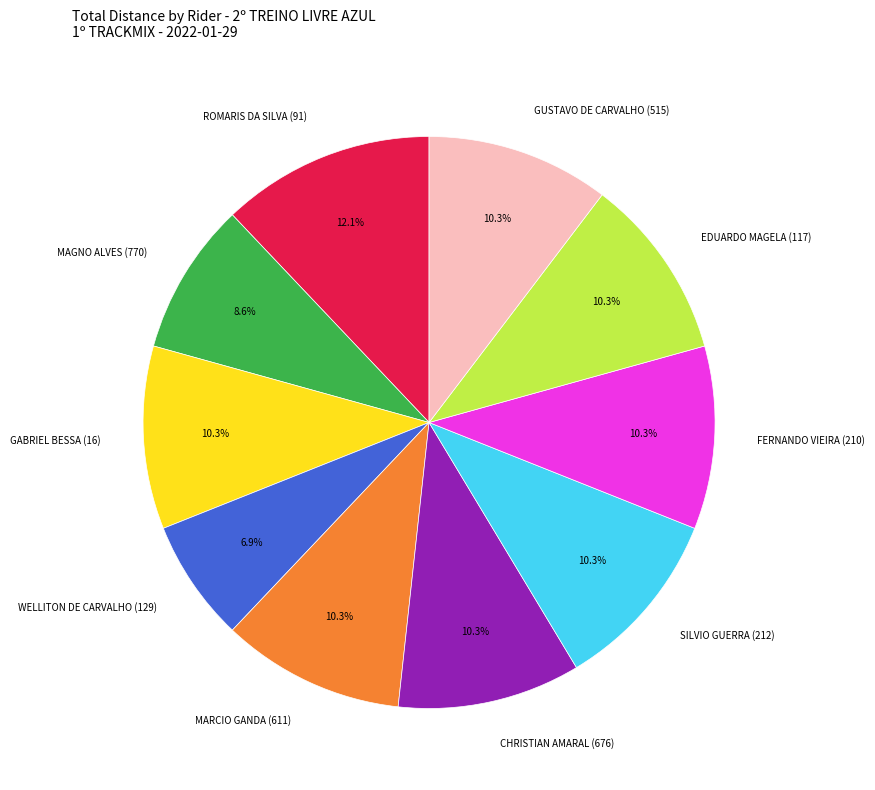

What percentage is NOT represented by WELLITON DE CARVALHO (129)?

93.1%